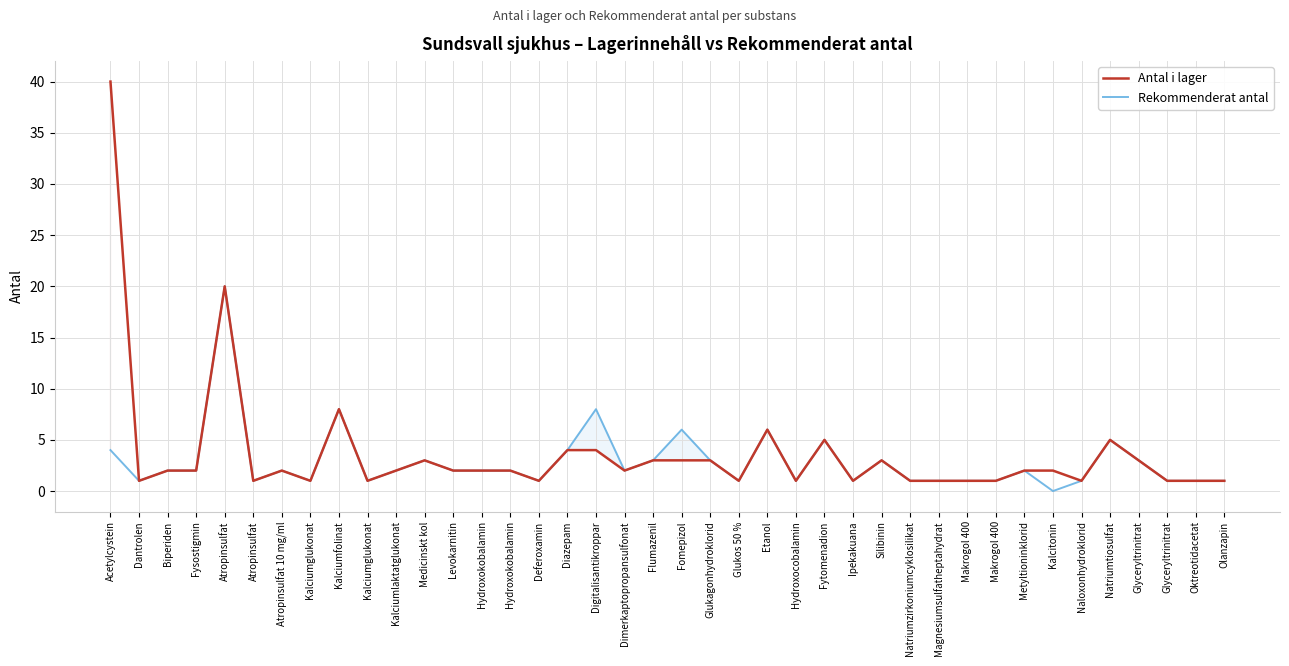

What is the difference between the second highest and second lowest values in the Rekommenderat antal series?

7